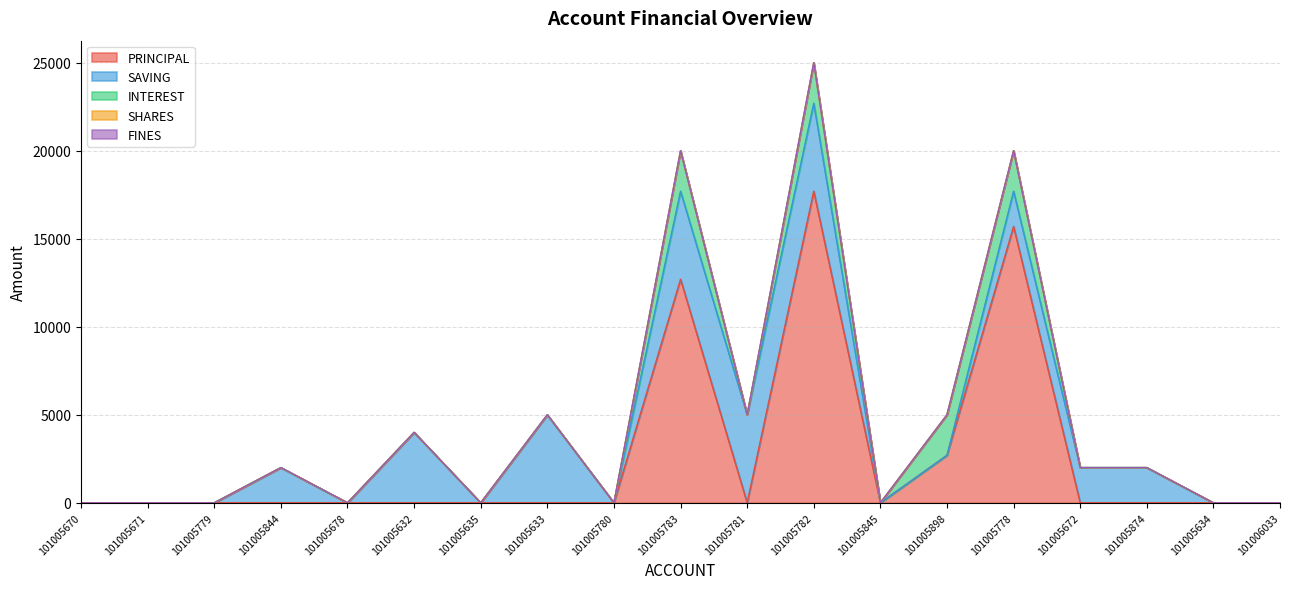

List the series in order of their peak value, highest first.

PRINCIPAL, SAVING, INTEREST, SHARES, FINES